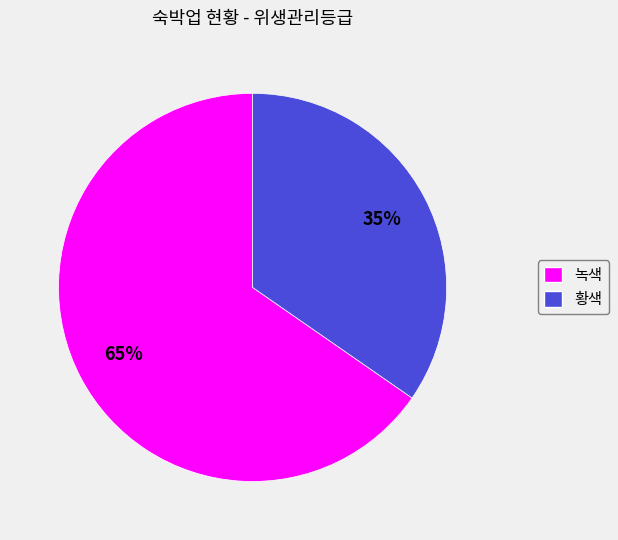

Which slice is the smallest?

황색